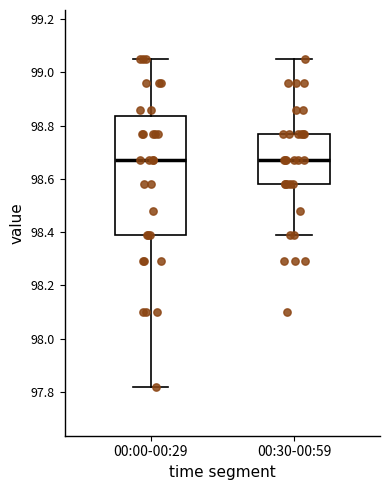

Reading left to right, read every box against the y-axis: the position of its median line, the range the box covers, and the ends of its whiskers. The values are not printed on the chart, so give them approximately, as read against the axis.

00:00-00:29: median 98.68, box 98.40 to 98.84, whiskers 97.82 to 99.06
00:30-00:59: median 98.68, box 98.58 to 98.78, whiskers 98.40 to 99.06